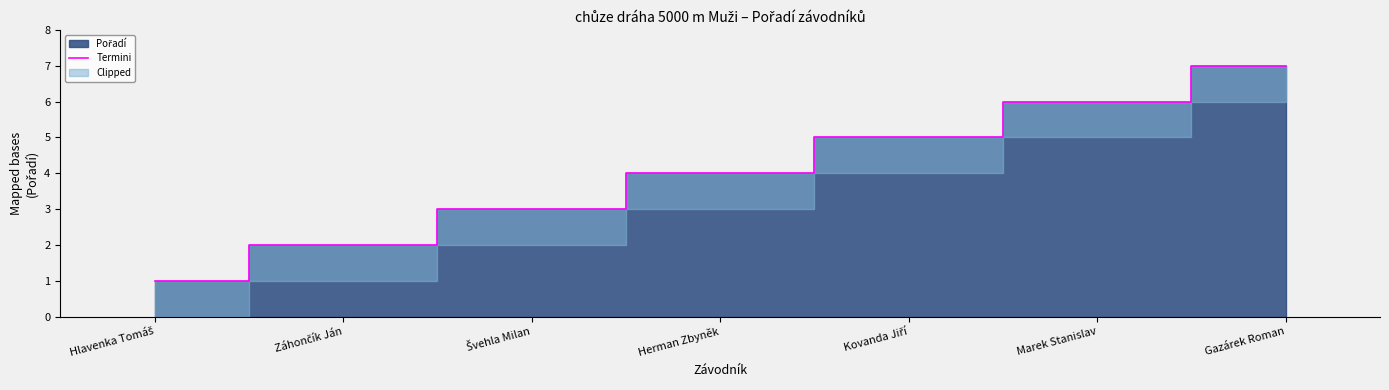

What is the greatest value displayed?

7